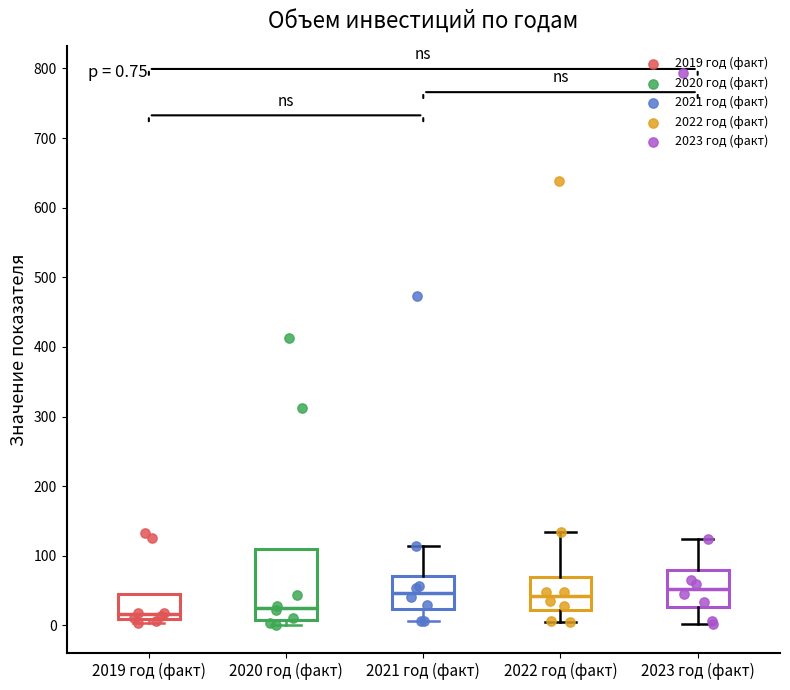

Comparing the boxes themselves (not the whiskers), which one is the tallest?

2020 год (факт)